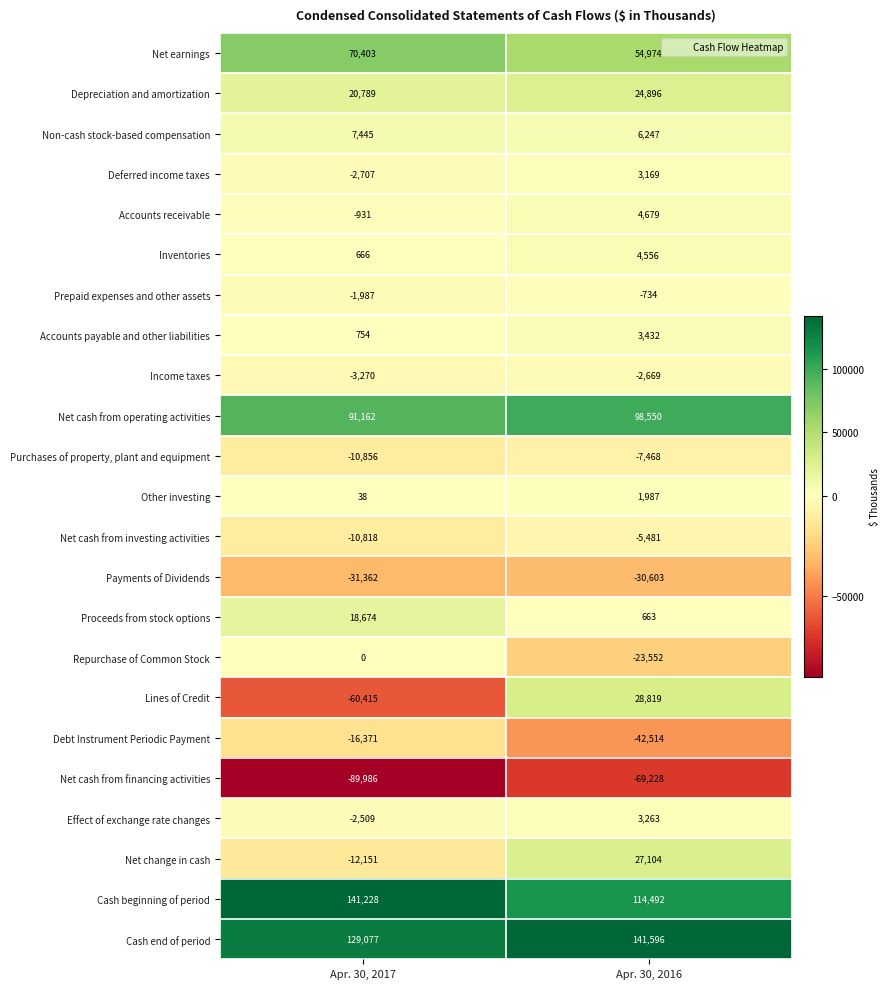

What is the difference between the highest and lowest values at Apr. 30, 2016?

210824